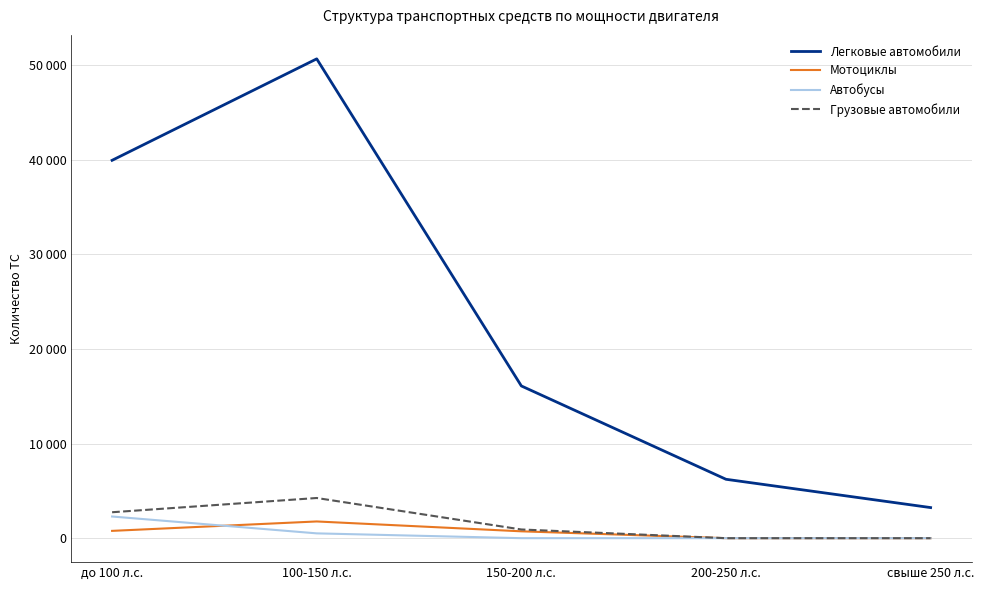

Does the chart have visible grid lines?

Yes